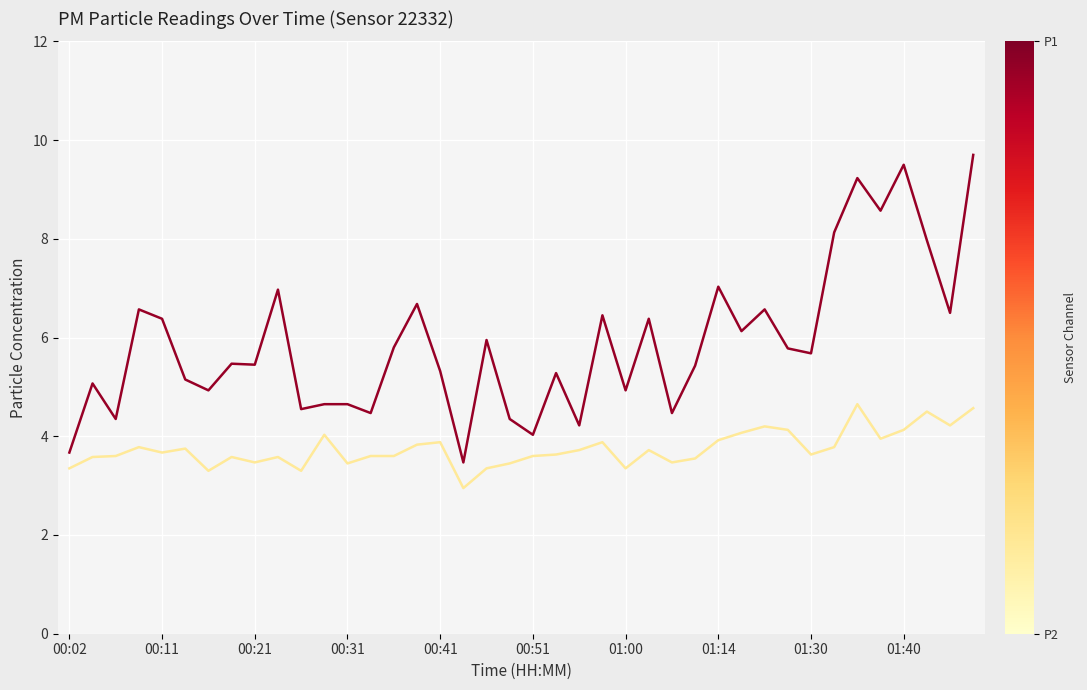

What is the greatest value displayed?

9.7